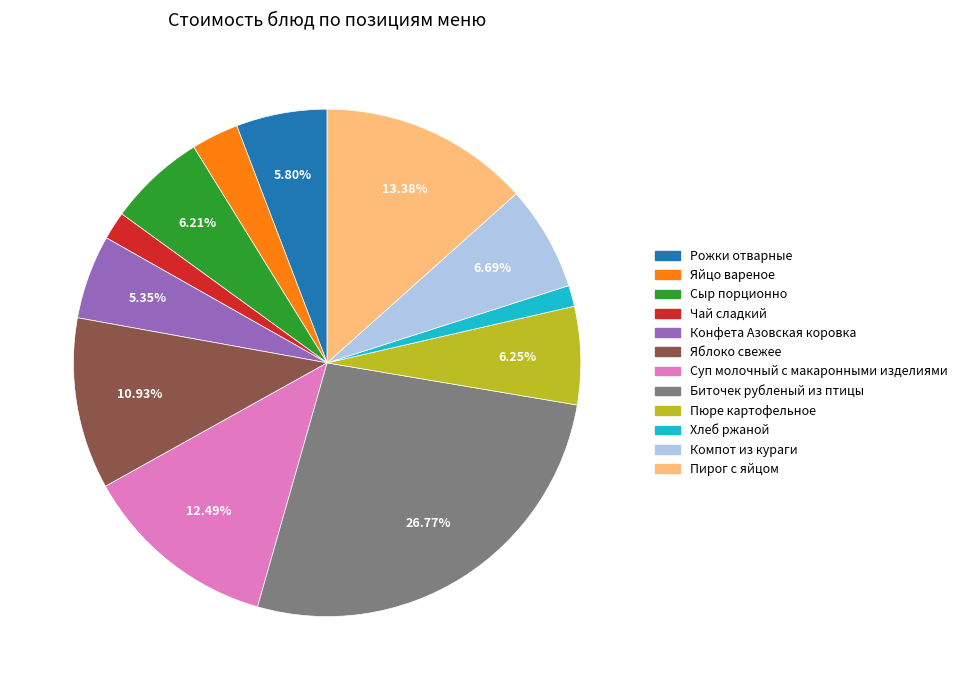

Combined, do Биточек рубленый из птицы and Пюре картофельное account for over 50%?

No